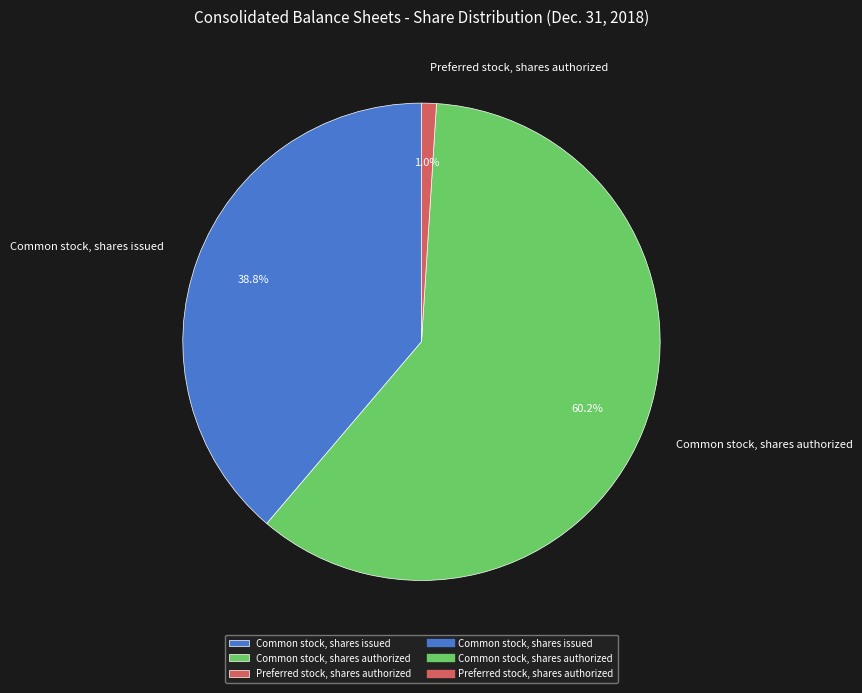

Approximately how many times larger is the value at Common stock, shares authorized compared to Common stock, shares issued?

1.6